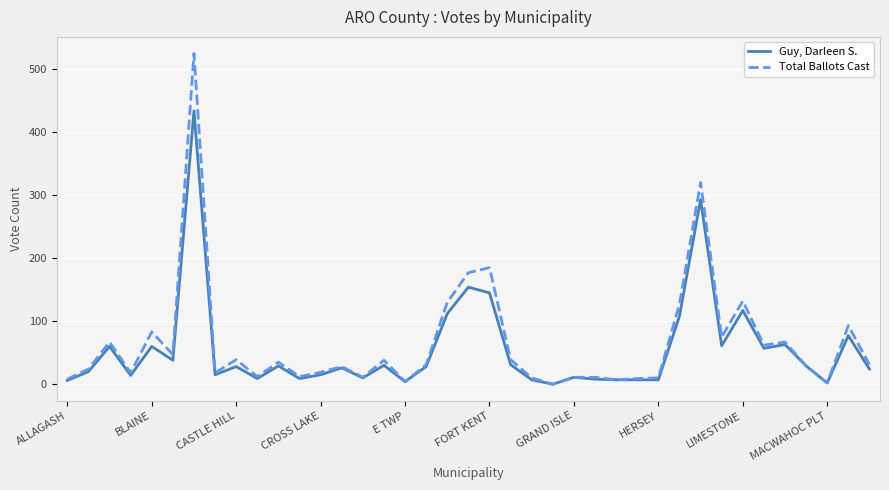

Rank the series by their average value, from lowest to highest.

Guy, Darleen S., Total Ballots Cast